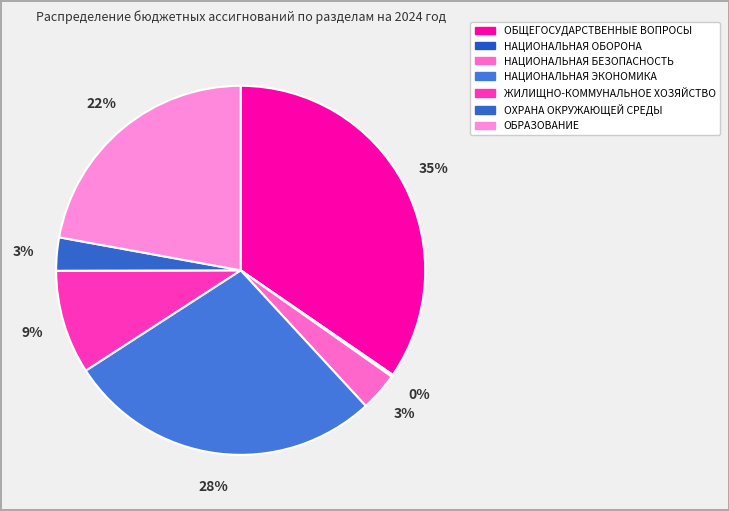

Combined, do ОБРАЗОВАНИЕ and НАЦИОНАЛЬНАЯ БЕЗОПАСНОСТЬ account for over 50%?

No